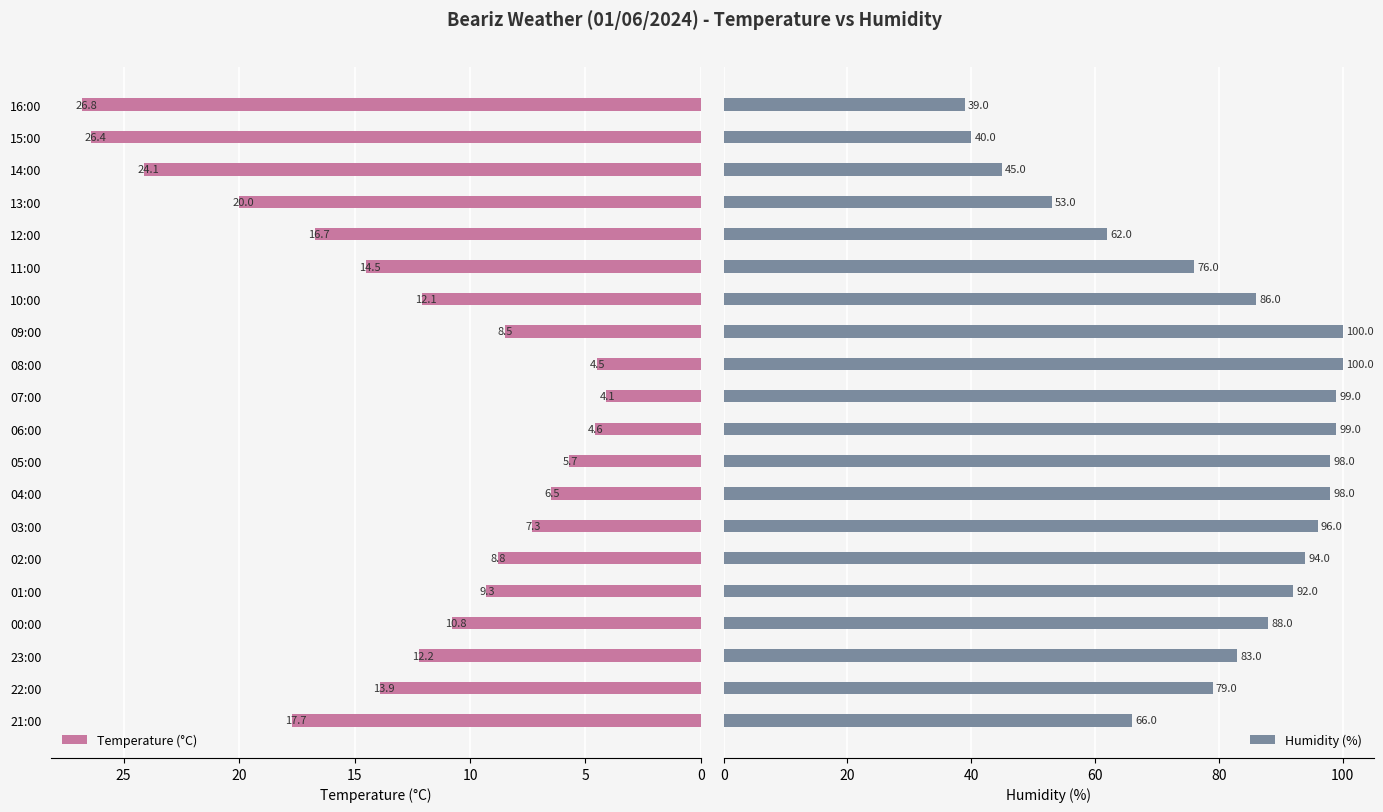

At which label is Temperature (°C) closest to 15?

11:00